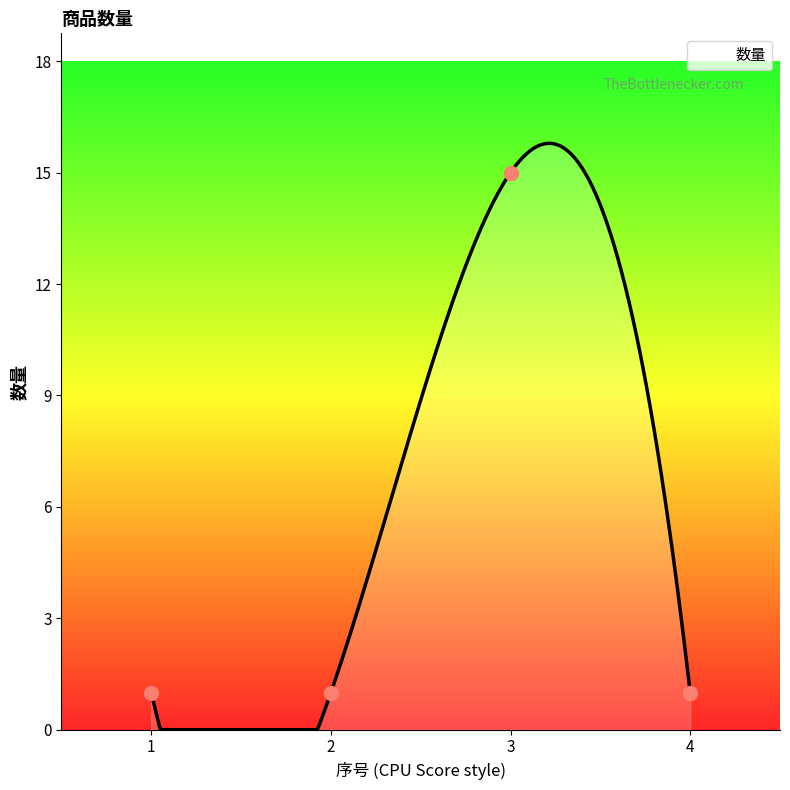

Is it true that the value at 3 is 4?

False